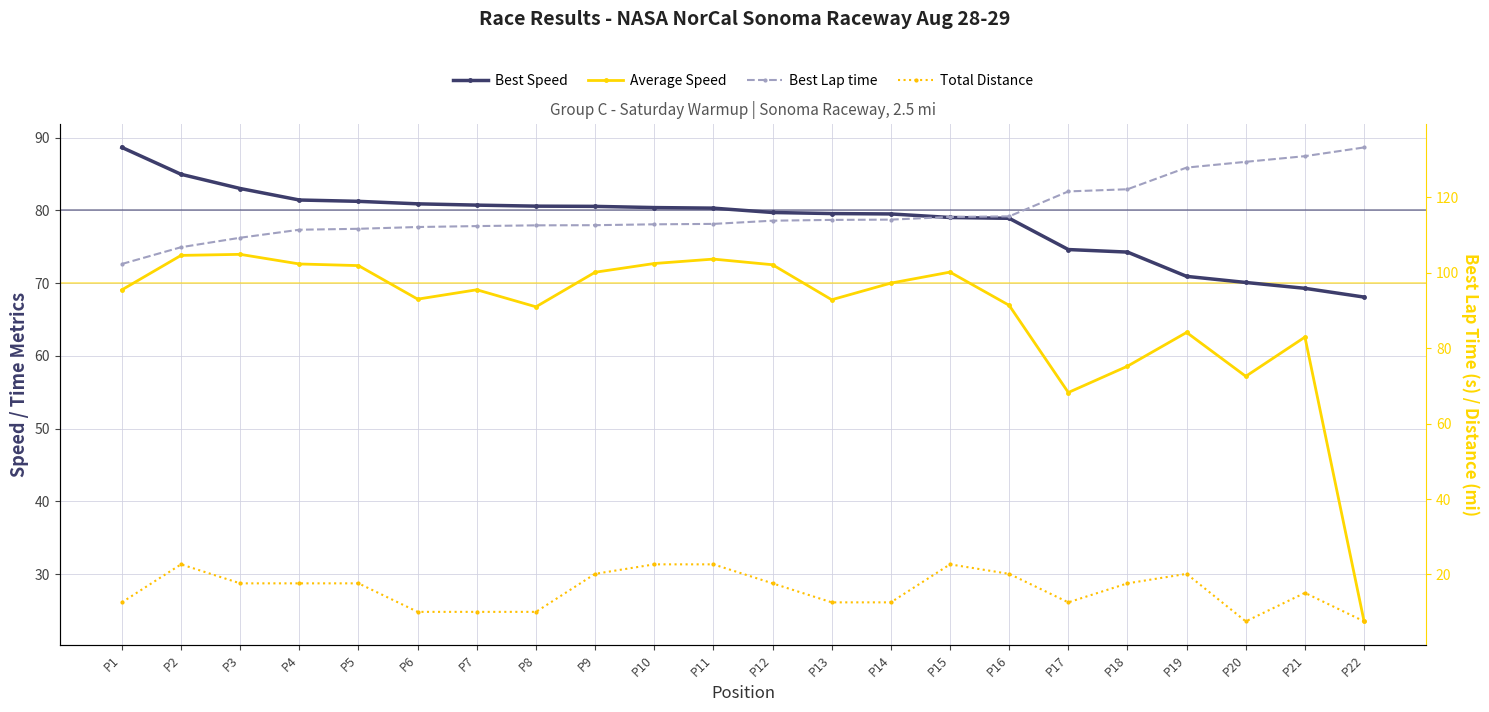

Which has a higher value, P8 or P14?

P8